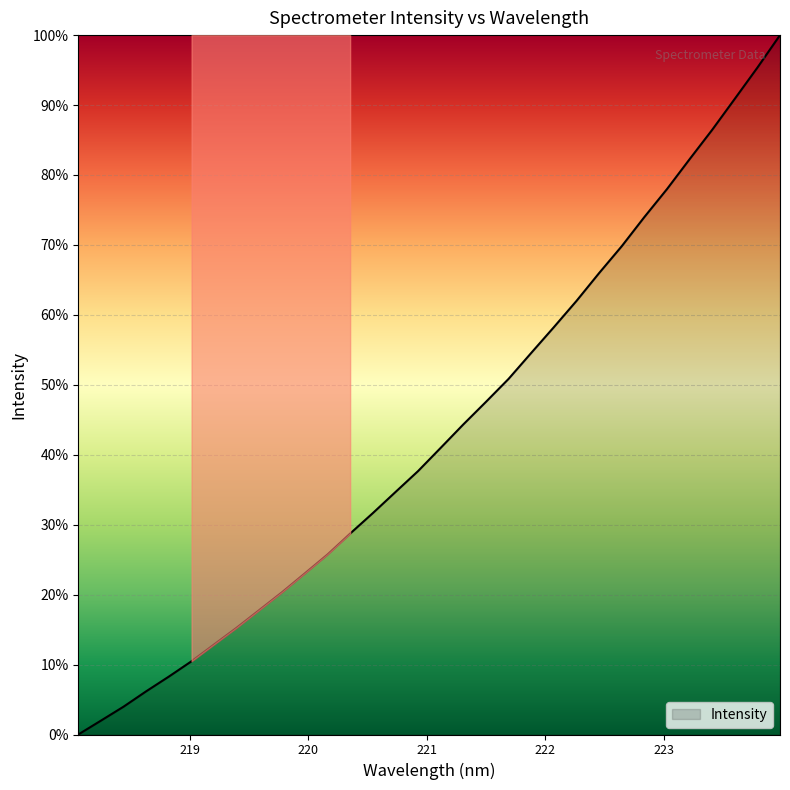

What is the difference between the maximum and minimum values?

100.0